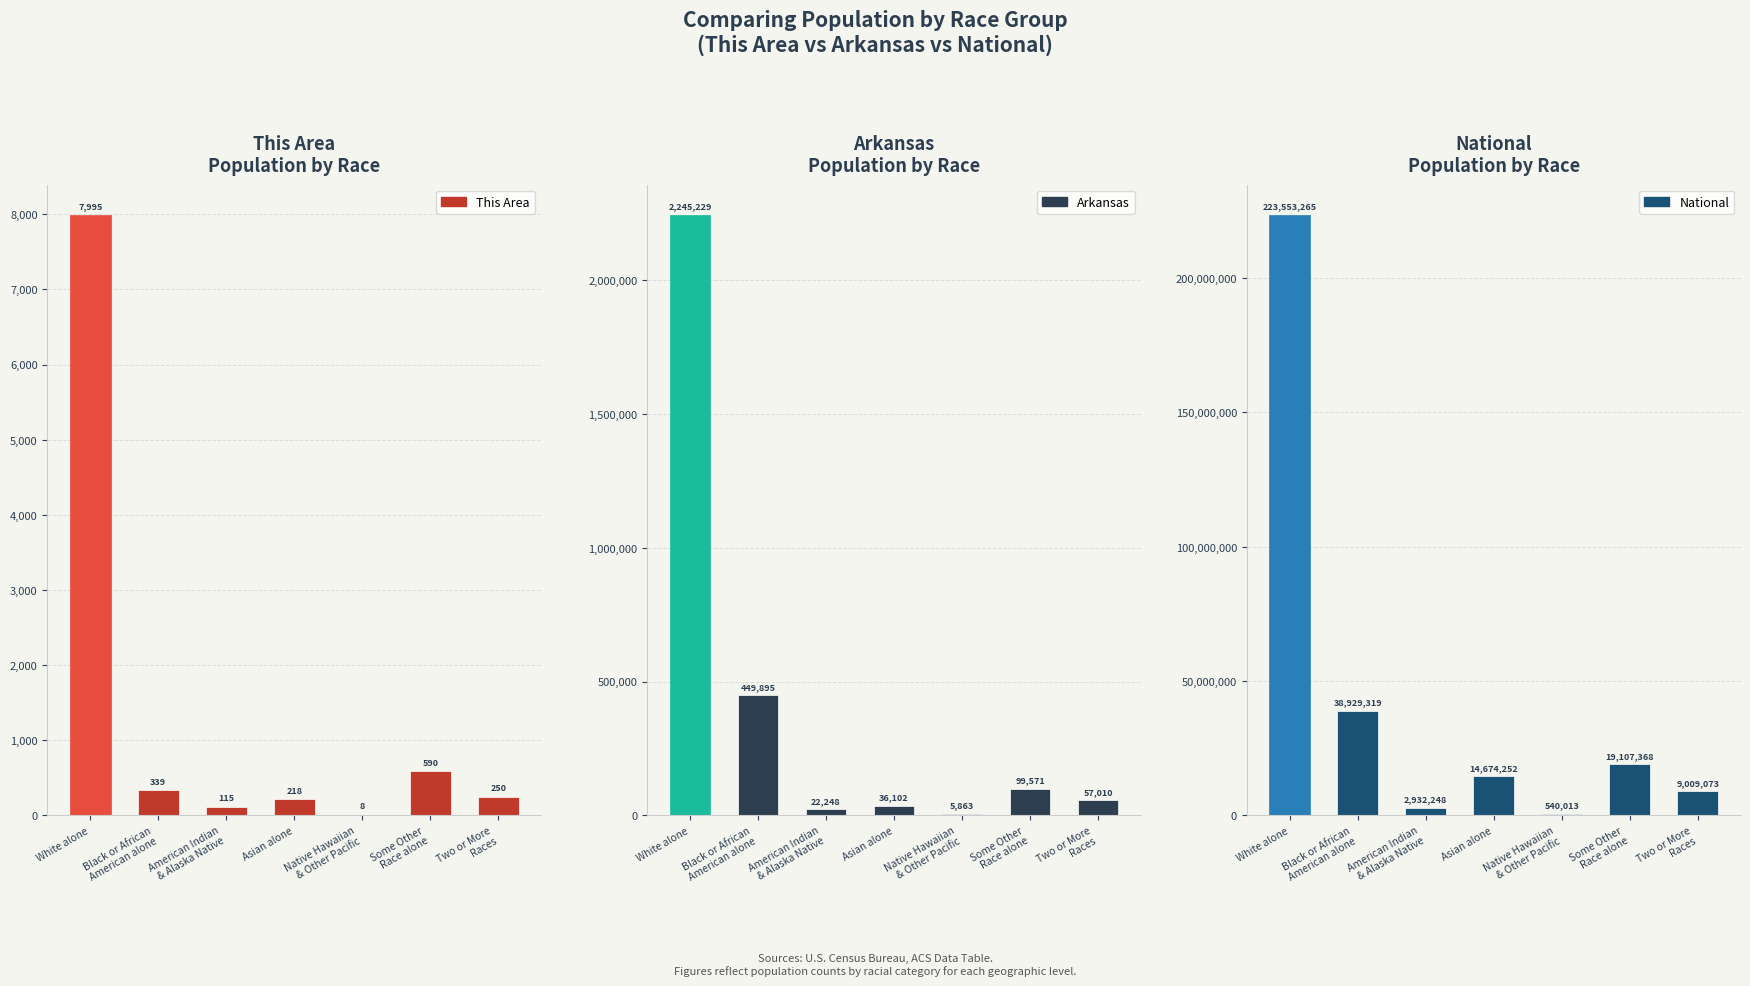

What position from the right is Native Hawaiian
& Other Pacific?

3